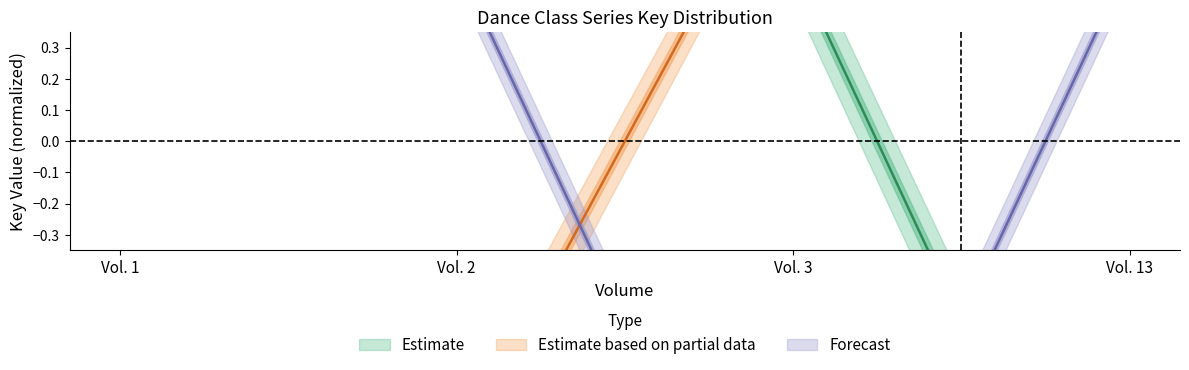

What is the value of the Forecast point at the 4th from the left?

0.6